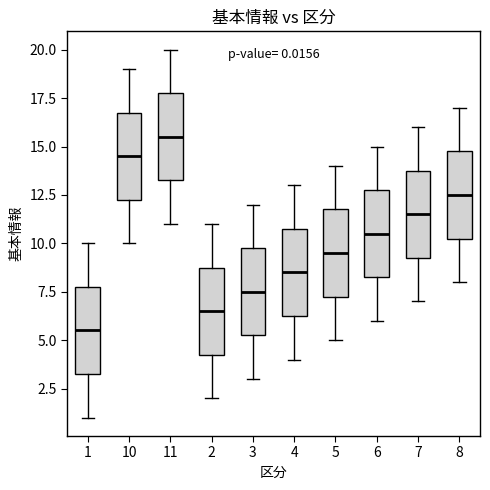

Which box's median line is the lowest?

1